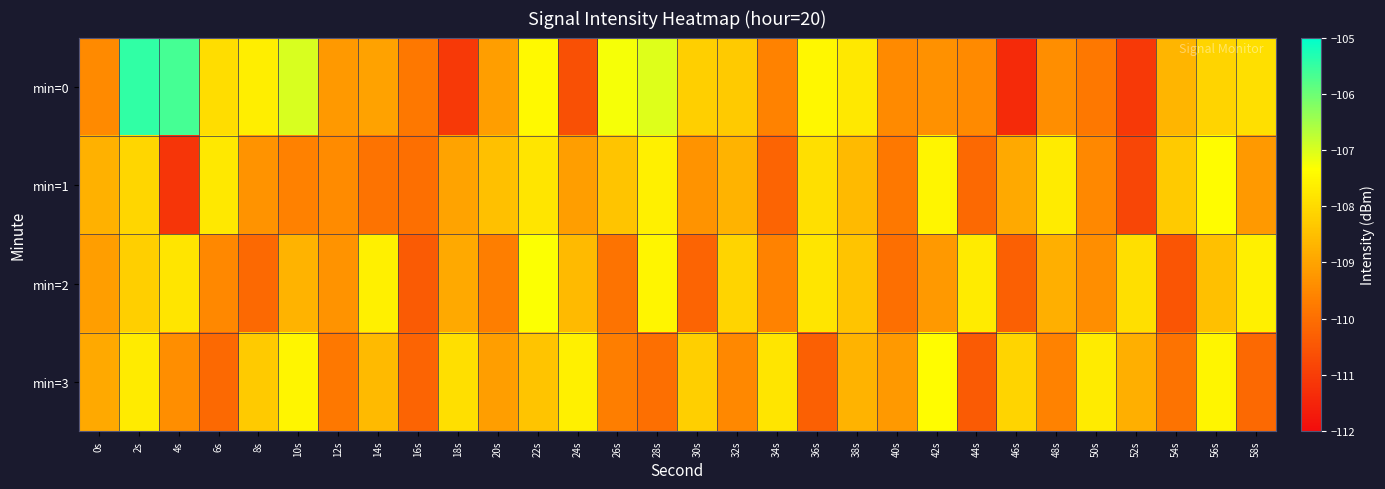

Rank the series at 0s from lowest to highest value.

min=0, min=2, min=3, min=1